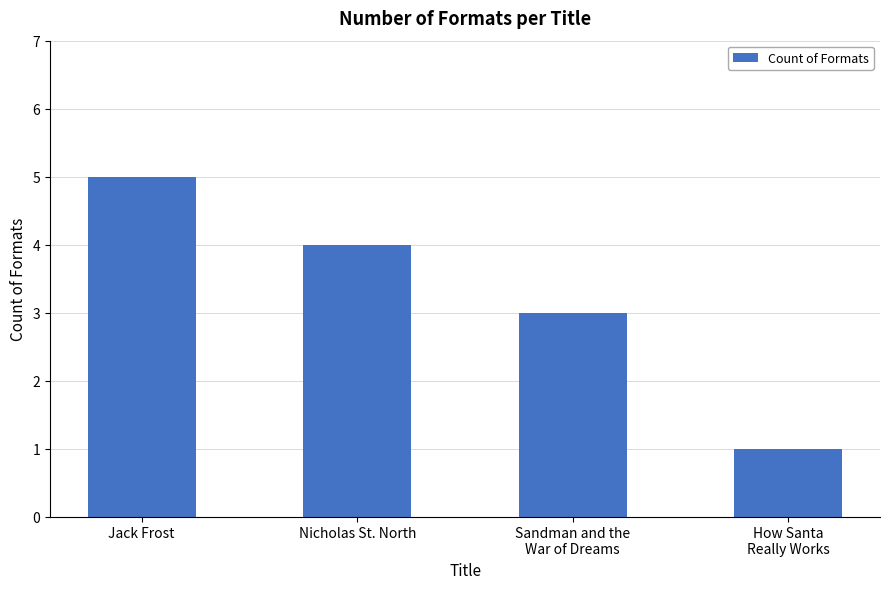

The value at Nicholas St. North is 4. True or false?

True